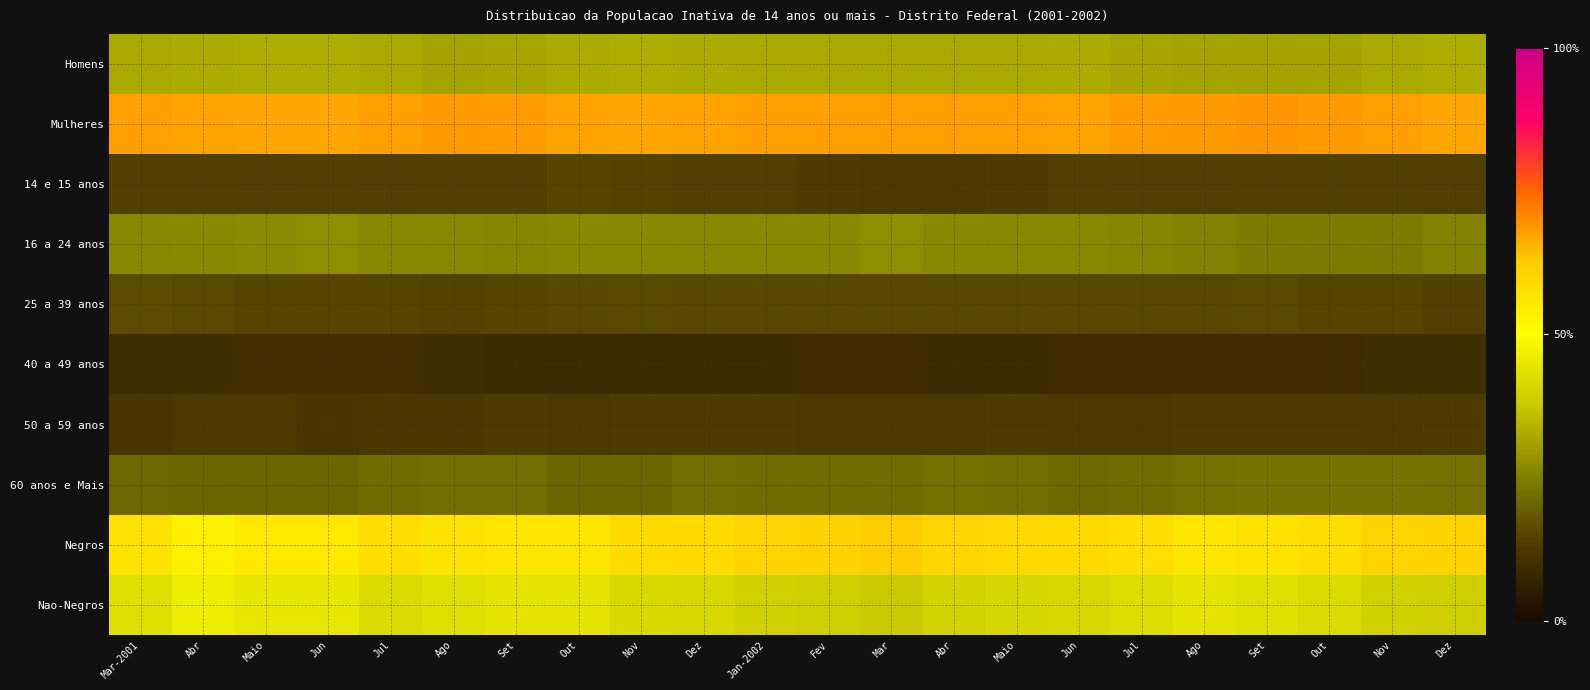

Reading left to right, extract all data points from this chart.

Homens: Mar-2001=32.1	Abr=32.5	Maio=33.2	Jun=33.2	Jul=32.4	Ago=31.6	Set=32.0	Out=32.7	Nov=33.0	Dez=32.5	Jan-2002=32.4	Fev=32.2	Mar=32.4	Abr=32.2	Maio=32.2	Jun=32.5	Jul=32.0	Ago=31.5	Set=31.0	Out=31.5	Nov=32.1	Dez=33.2
Mulheres: Mar-2001=67.9	Abr=67.5	Maio=66.8	Jun=66.8	Jul=67.6	Ago=68.4	Set=68.0	Out=67.3	Nov=67.0	Dez=67.5	Jan-2002=67.6	Fev=67.8	Mar=67.6	Abr=67.8	Maio=67.8	Jun=67.5	Jul=68.0	Ago=68.5	Set=69.0	Out=68.5	Nov=67.9	Dez=66.8
14 e 15 anos: Mar-2001=14.1	Abr=14.3	Maio=13.9	Jun=14.1	Jul=13.8	Ago=14.3	Set=14.4	Out=14.9	Nov=14.5	Dez=13.9	Jan-2002=13.7	Fev=13.3	Mar=13.0	Abr=13.0	Maio=13.5	Jun=14.3	Jul=14.0	Ago=14.0	Set=14.2	Out=14.3	Nov=14.3	Dez=14.0
16 a 24 anos: Mar-2001=26.2	Abr=26.8	Maio=27.0	Jun=27.5	Jul=26.5	Ago=26.2	Set=26.0	Out=26.6	Nov=26.6	Dez=26.2	Jan-2002=26.6	Fev=26.9	Mar=27.5	Abr=26.6	Maio=26.4	Jun=26.3	Jul=26.1	Ago=25.4	Set=24.4	Out=24.6	Nov=24.5	Dez=25.6
25 a 39 anos: Mar-2001=16.2	Abr=15.7	Maio=15.1	Jun=15.0	Jul=14.9	Ago=14.7	Set=15.0	Out=15.4	Nov=15.7	Dez=15.4	Jan-2002=15.5	Fev=15.5	Mar=15.6	Abr=15.6	Maio=15.5	Jun=15.4	Jul=15.6	Ago=15.5	Set=15.8	Out=15.2	Nov=15.2	Dez=14.4
40 a 49 anos: Mar-2001=10.1	Abr=10.0	Maio=10.4	Jun=10.4	Jul=10.4	Ago=10.1	Set=9.3	Out=9.2	Nov=9.0	Dez=9.1	Jan-2002=9.3	Fev=9.5	Mar=9.4	Abr=9.1	Maio=9.2	Jun=9.5	Jul=9.7	Ago=9.4	Set=9.5	Out=9.6	Nov=9.9	Dez=9.8
50 a 59 anos: Mar-2001=12.3	Abr=13.0	Maio=13.1	Jun=12.3	Jul=12.6	Ago=12.7	Set=13.4	Out=13.2	Nov=13.4	Dez=13.5	Jan-2002=13.4	Fev=13.1	Mar=12.9	Abr=13.2	Maio=13.3	Jun=13.2	Jul=12.9	Ago=13.3	Set=13.3	Out=13.3	Nov=13.2	Dez=13.5
60 anos e Mais: Mar-2001=21.0	Abr=20.4	Maio=20.4	Jun=20.6	Jul=21.8	Ago=22.0	Set=21.9	Out=20.7	Nov=20.7	Dez=21.9	Jan-2002=21.5	Fev=21.7	Mar=21.7	Abr=22.6	Maio=22.2	Jun=21.4	Jul=21.8	Ago=22.4	Set=22.7	Out=23.0	Nov=22.9	Dez=22.6
Negros: Mar-2001=56.9	Abr=53.9	Maio=55.3	Jun=55.3	Jul=58.0	Ago=56.9	Set=55.9	Out=56.2	Nov=58.3	Dez=58.9	Jan-2002=60.4	Fev=60.7	Mar=61.8	Abr=60.0	Maio=59.1	Jun=58.6	Jul=57.7	Ago=56.1	Set=56.7	Out=58.2	Nov=60.2	Dez=60.8
Nao-Negros: Mar-2001=43.1	Abr=46.1	Maio=44.7	Jun=44.7	Jul=42.0	Ago=43.1	Set=44.1	Out=43.8	Nov=41.7	Dez=41.1	Jan-2002=39.6	Fev=39.3	Mar=38.2	Abr=40.0	Maio=40.9	Jun=41.4	Jul=42.3	Ago=43.9	Set=43.3	Out=41.8	Nov=39.8	Dez=39.2